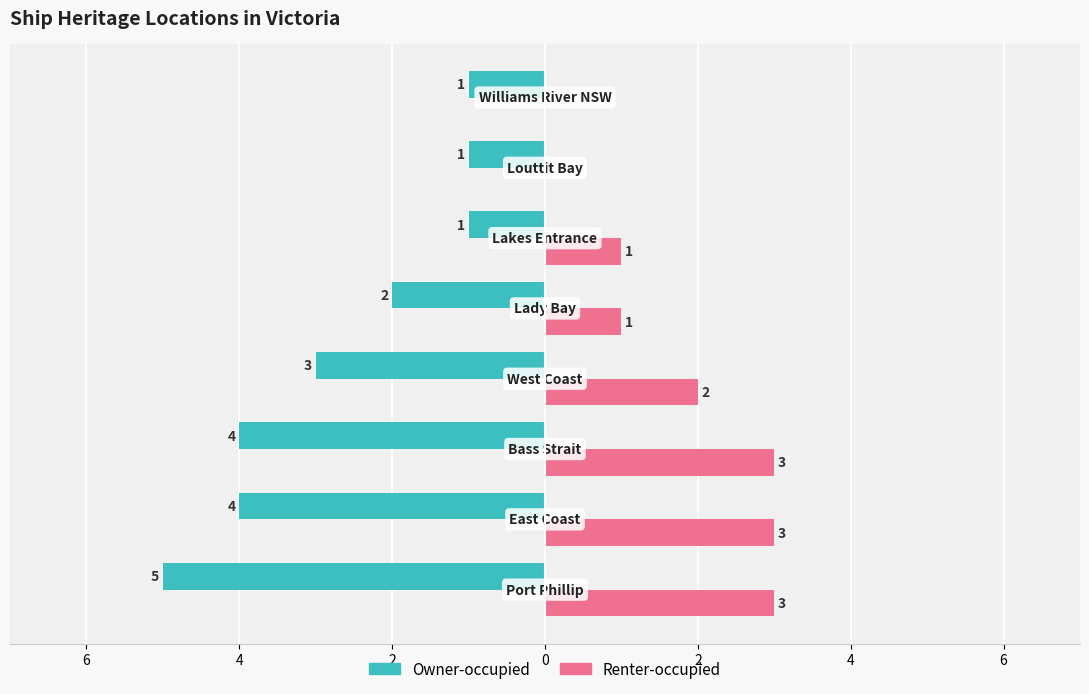

What are all the series names shown in the legend?

Owner-occupied, Renter-occupied